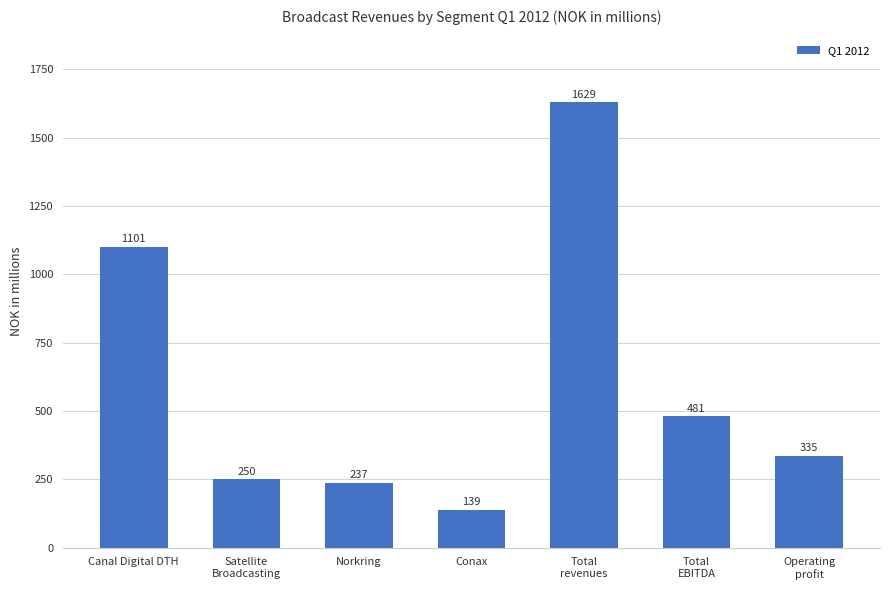

What is the difference between the values at Norkring and Satellite
Broadcasting?

12.7